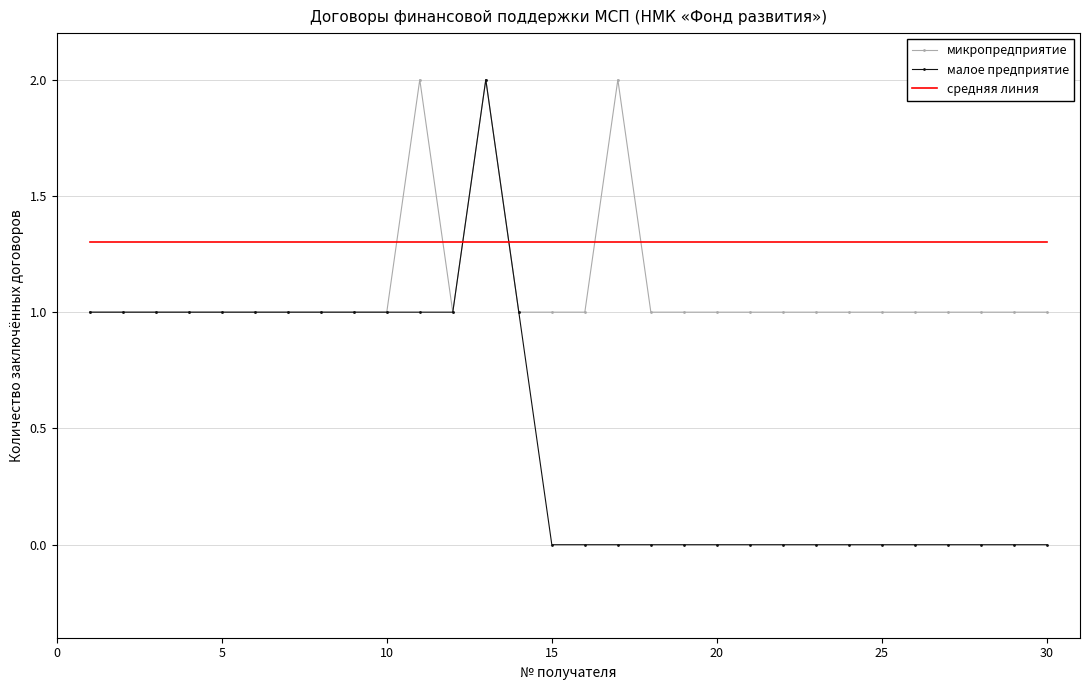

Reading left to right, list all the values displayed in this chart.

микропредприятие: 1.0	1.0	1.0	1.0	1.0	1.0	1.0	1.0	1.0	1.0	2.0	1.0	2.0	1.0	1.0	1.0	2.0	1.0	1.0	1.0	1.0	1.0	1.0	1.0	1.0	1.0	1.0	1.0	1.0	1.0
малое предприятие: 1.0	1.0	1.0	1.0	1.0	1.0	1.0	1.0	1.0	1.0	1.0	1.0	2.0	1.0	0.0	0.0	0.0	0.0	0.0	0.0	0.0	0.0	0.0	0.0	0.0	0.0	0.0	0.0	0.0	0.0
средняя линия: 1.3	1.3	1.3	1.3	1.3	1.3	1.3	1.3	1.3	1.3	1.3	1.3	1.3	1.3	1.3	1.3	1.3	1.3	1.3	1.3	1.3	1.3	1.3	1.3	1.3	1.3	1.3	1.3	1.3	1.3